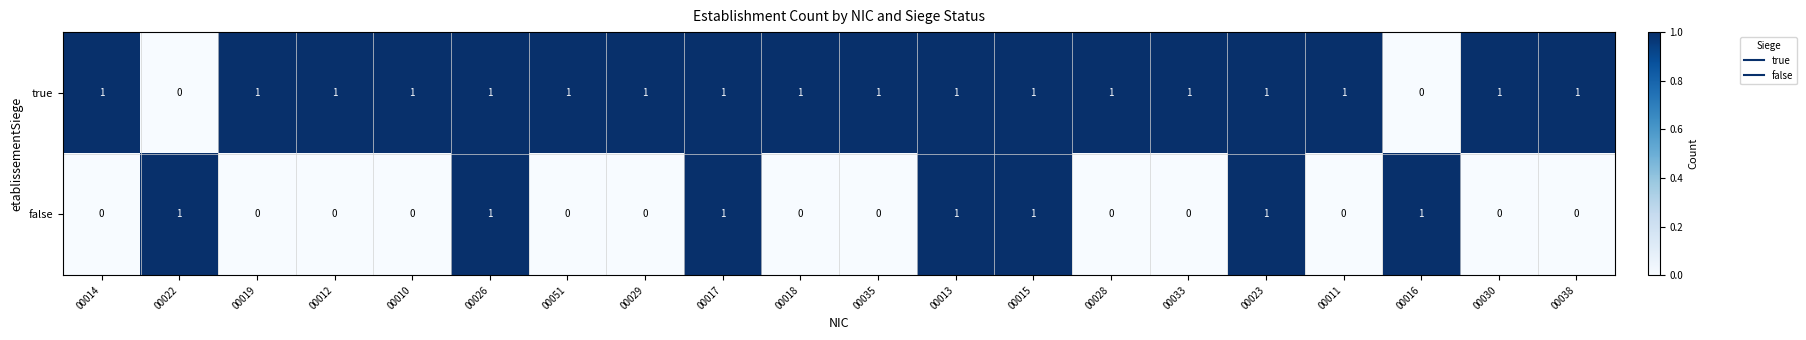

Rank the series by their average value, from highest to lowest.

true, false